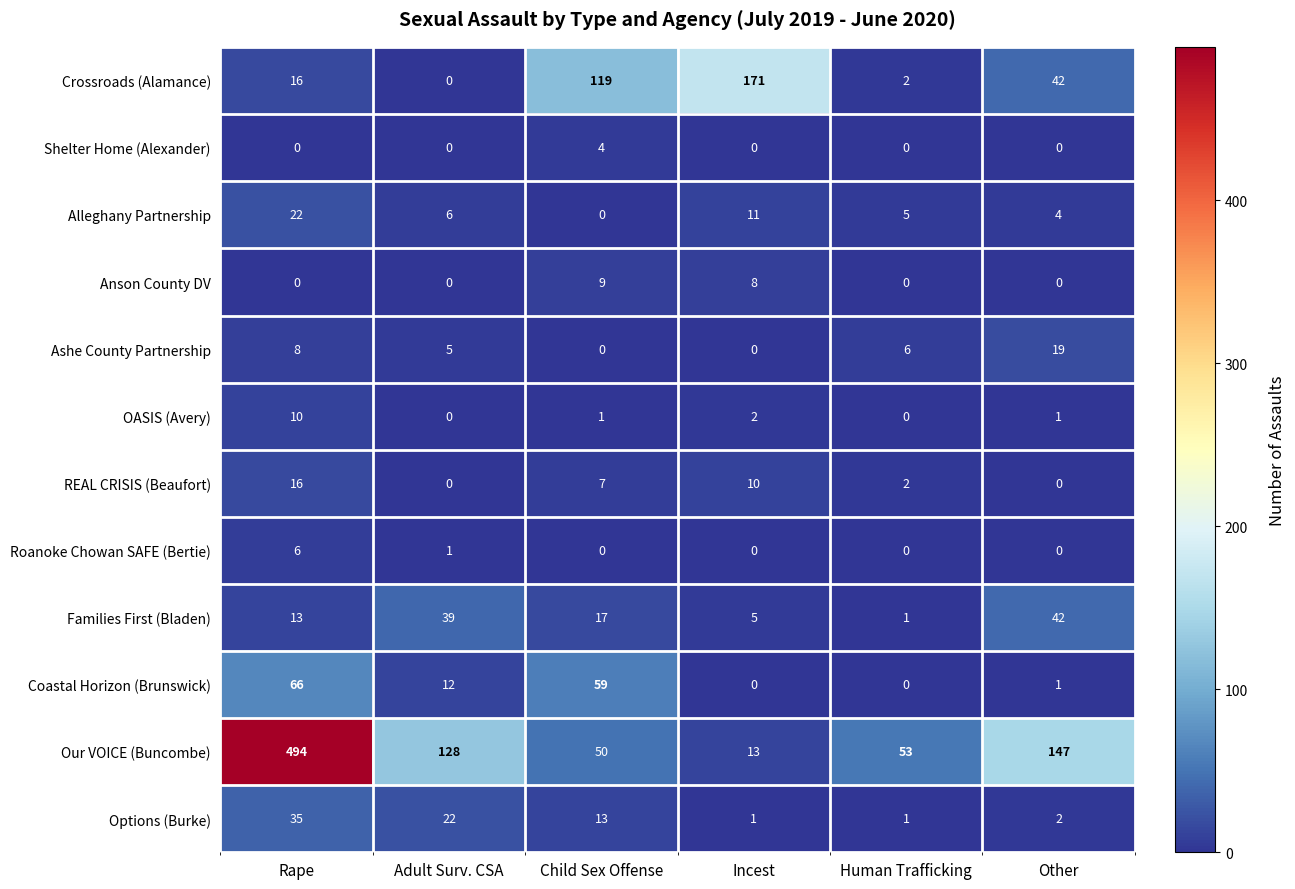

Where is Roanoke Chowan SAFE (Bertie) nearest to the value 3?

Adult Surv. CSA